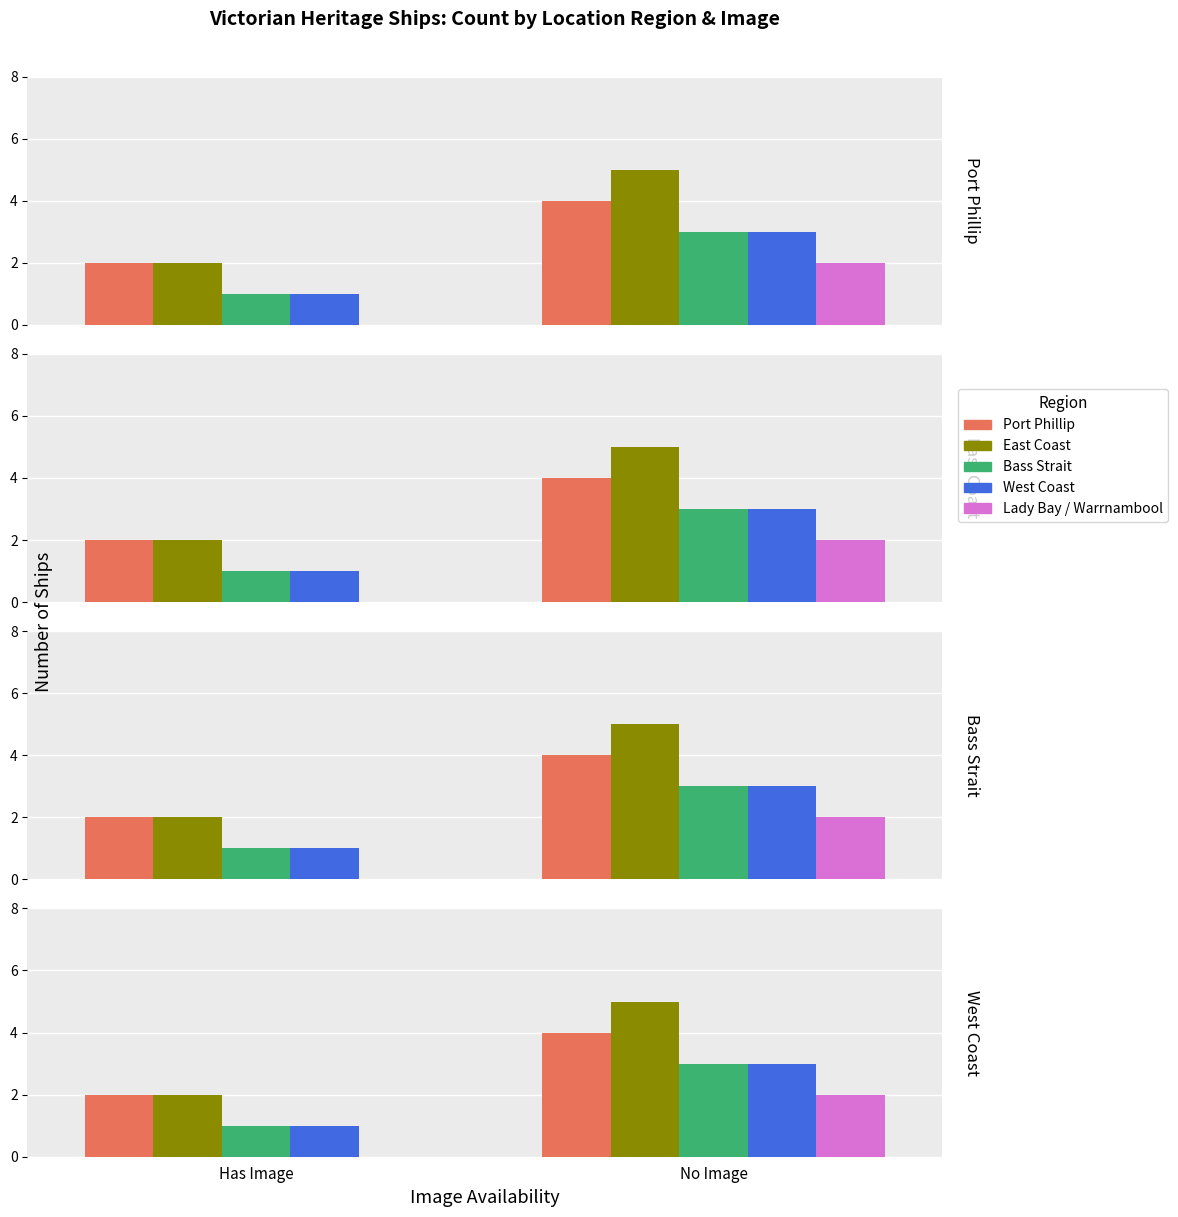

Count the number of categories in the chart.

2